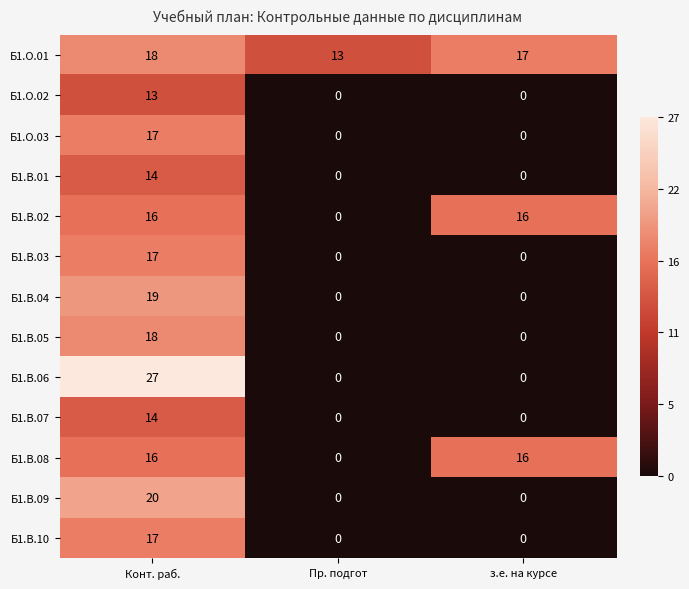

What is the difference between the highest and lowest values at Пр. подгот?

13